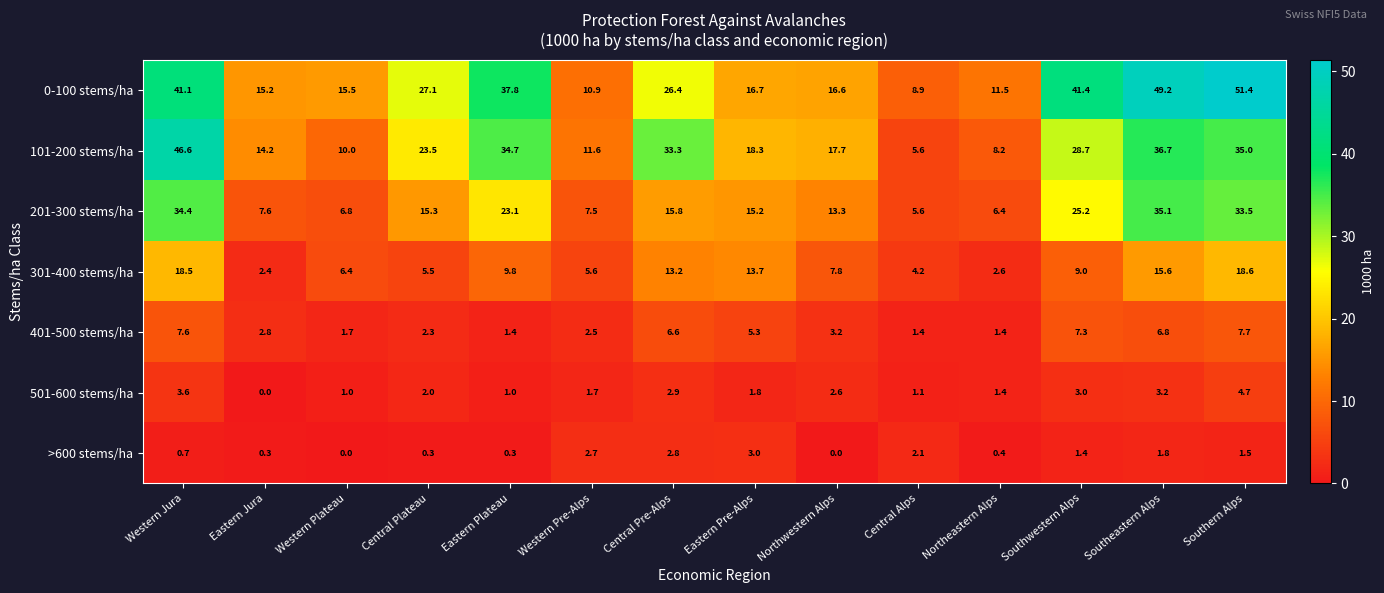

What is the total value across all series at Eastern Jura?

42.5